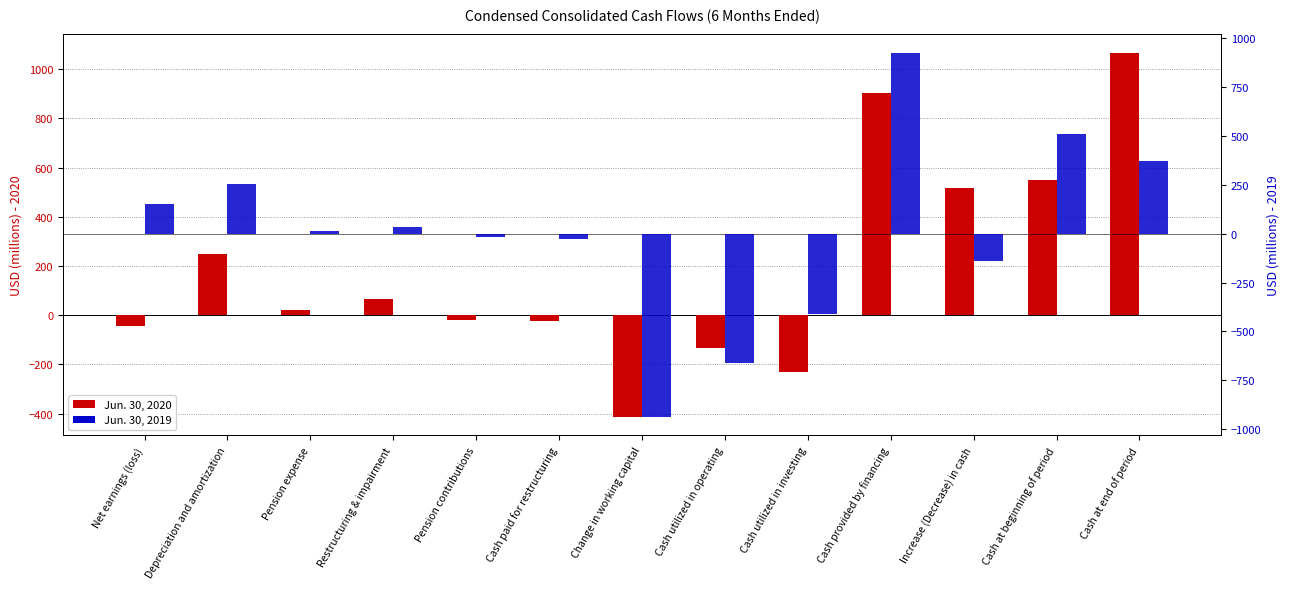

What are all the series names shown in the legend?

Jun. 30, 2020, Jun. 30, 2019